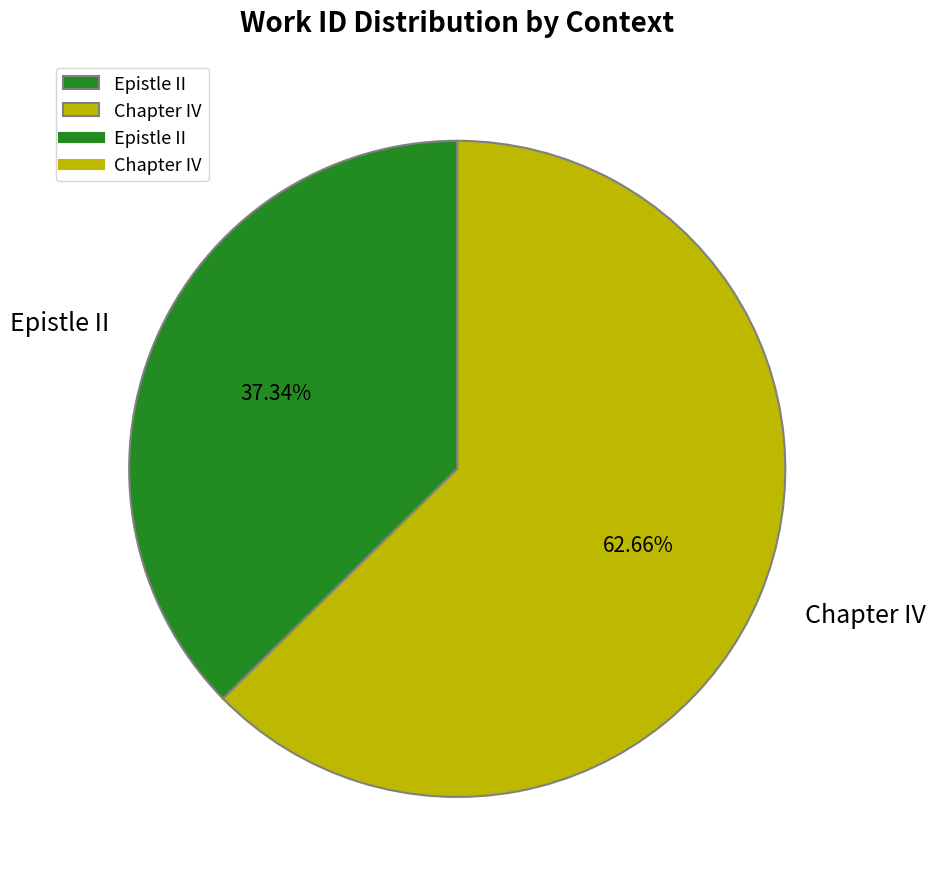

What percentage is the Chapter IV slice, to the nearest percent?

63%